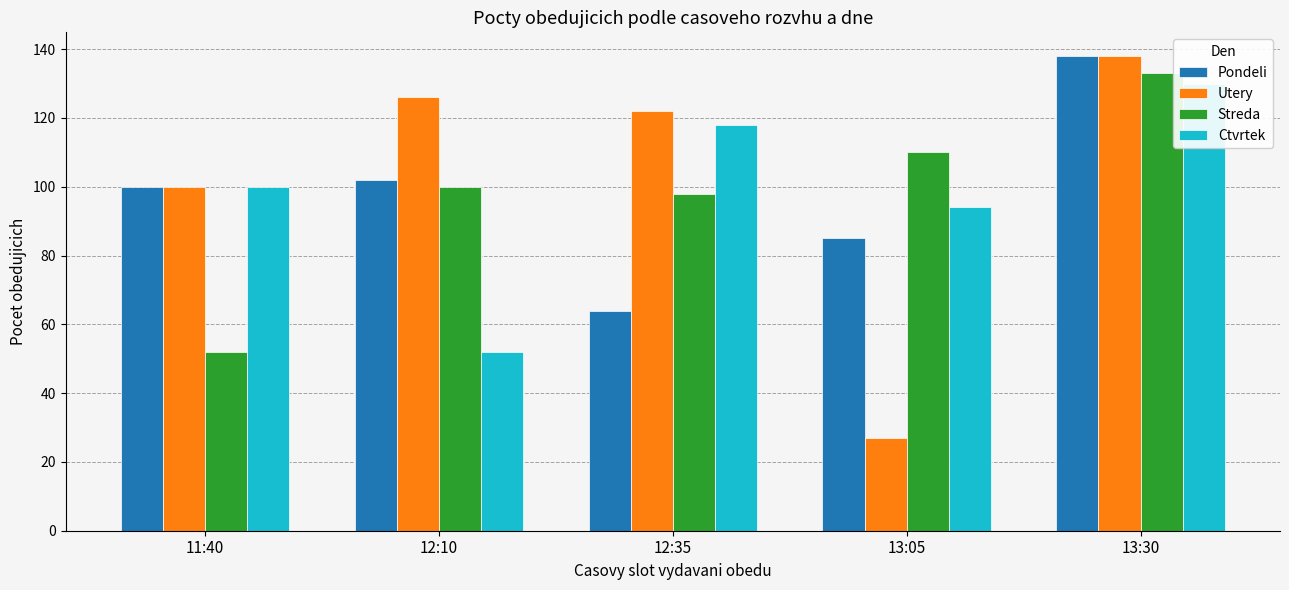

At which label does Ctvrtek reach its minimum?

12:10